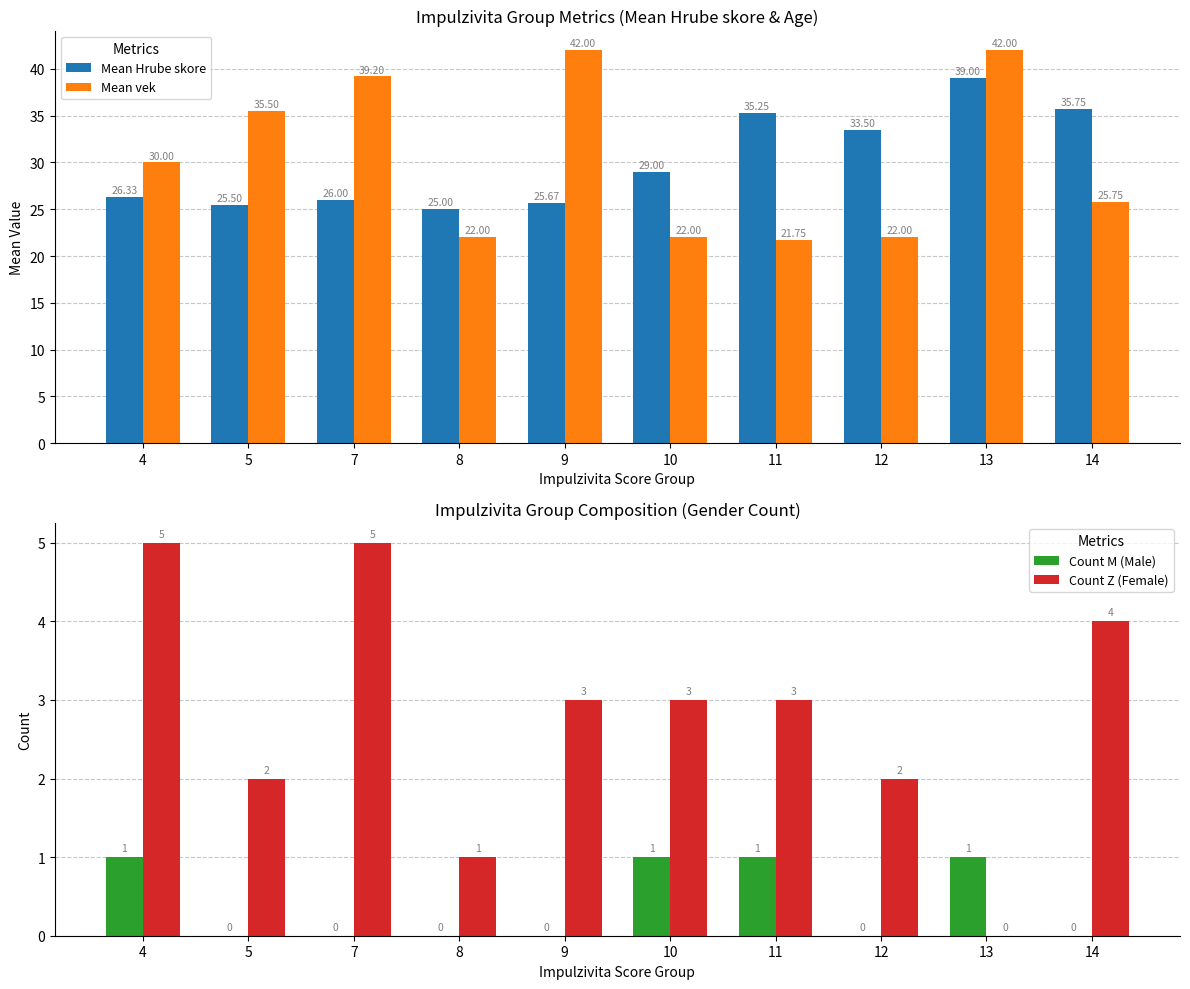

What is the greatest value displayed?

42.0